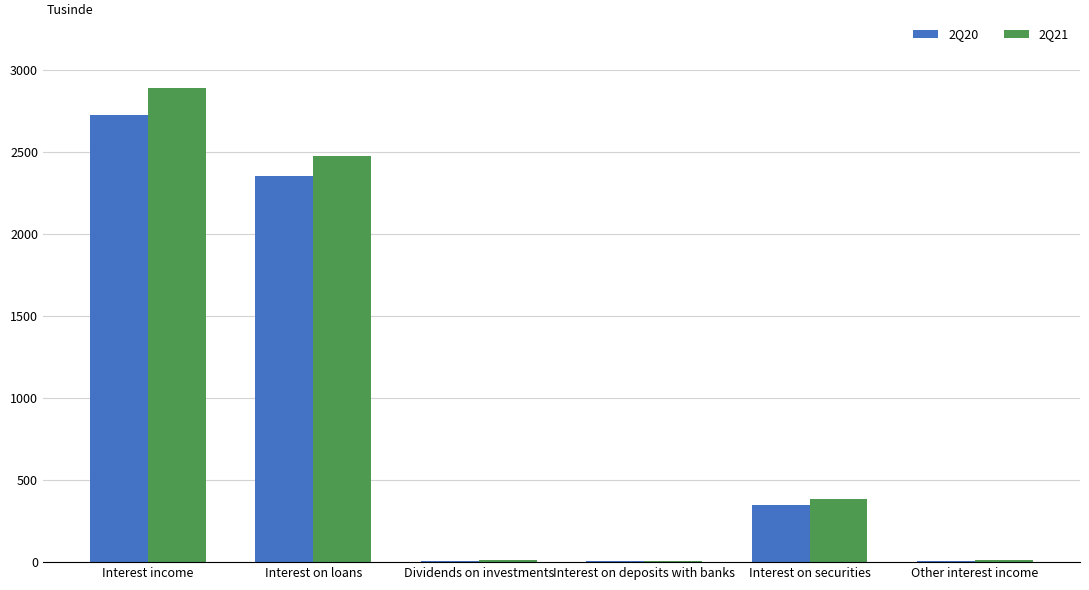

The 2Q20 series shows 2353.3 at Interest on loans. True or false?

True